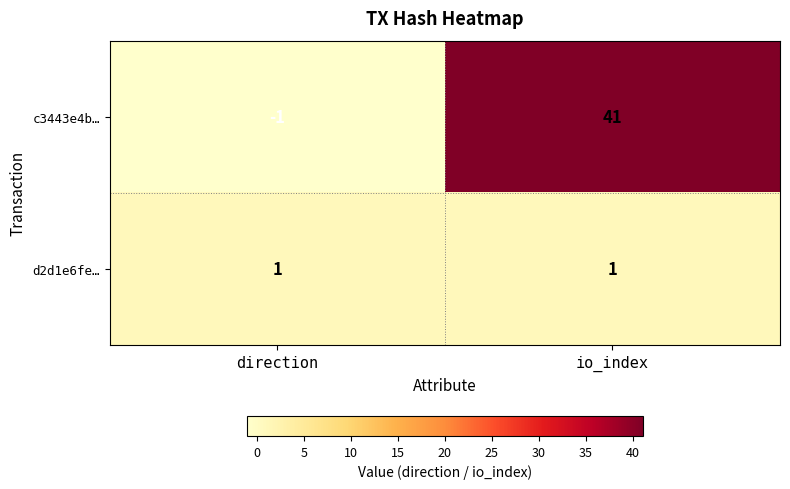

True or false: c3443e4b… has a value of 0 at direction.

False